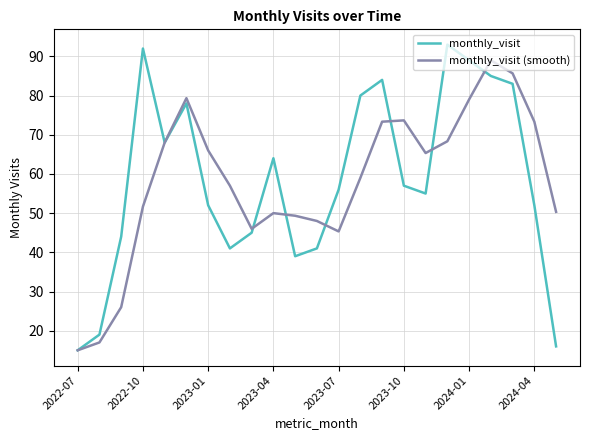

List the series in order of their peak value, highest first.

monthly_visit, monthly_visit (smooth)